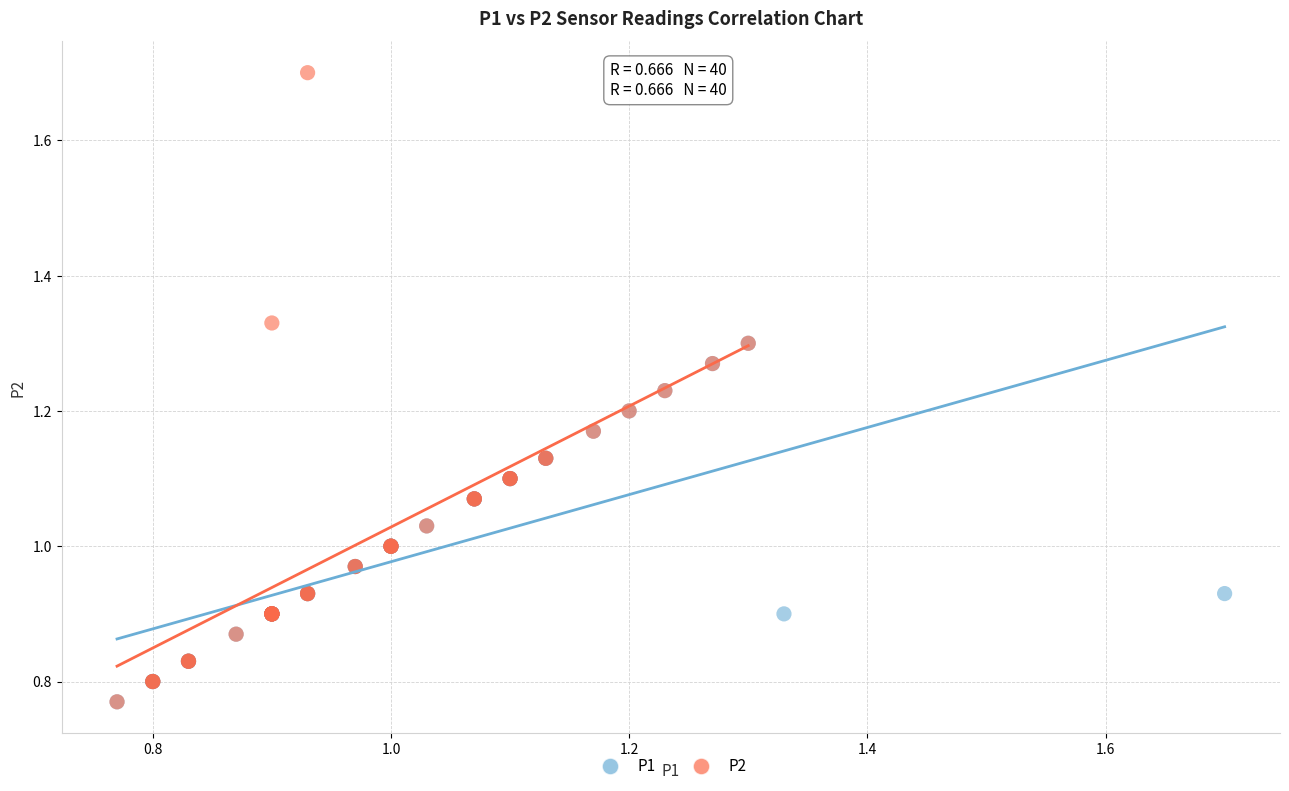

Which series contains the highest Y value?

P2